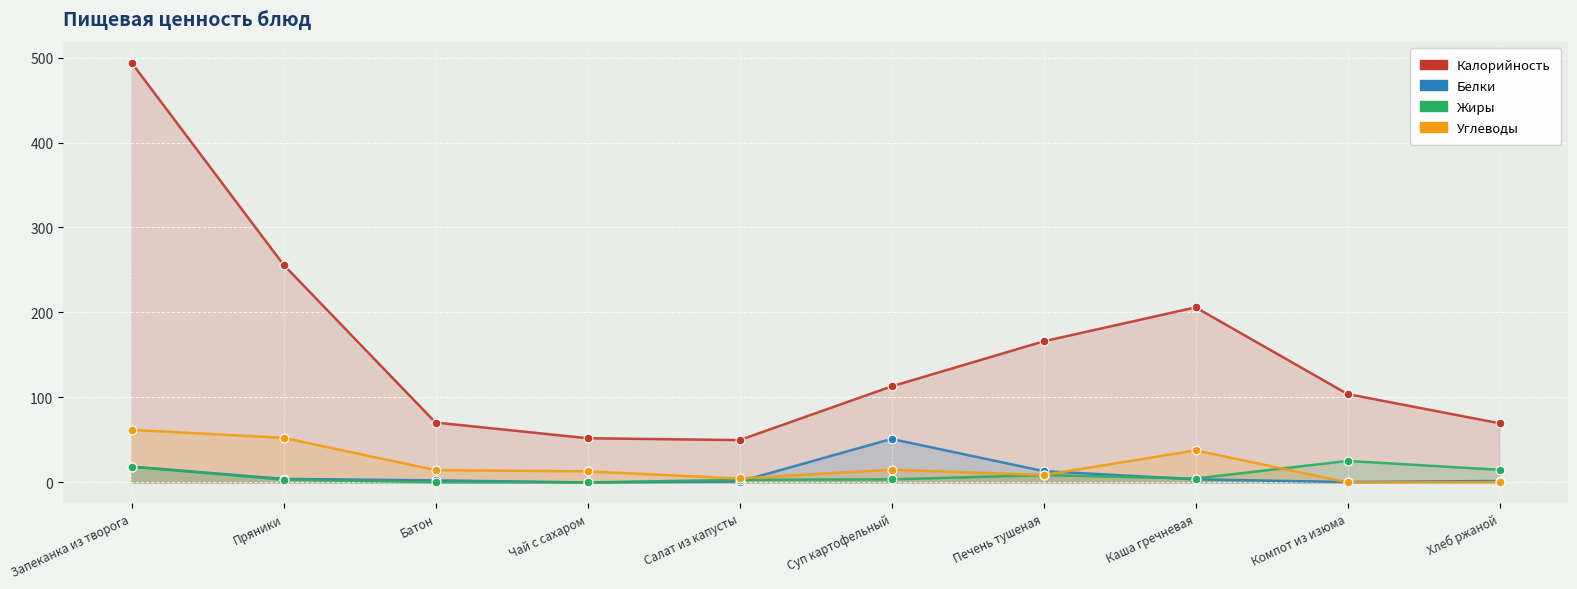

Which series has the widest spread of Y values?

Калорийность